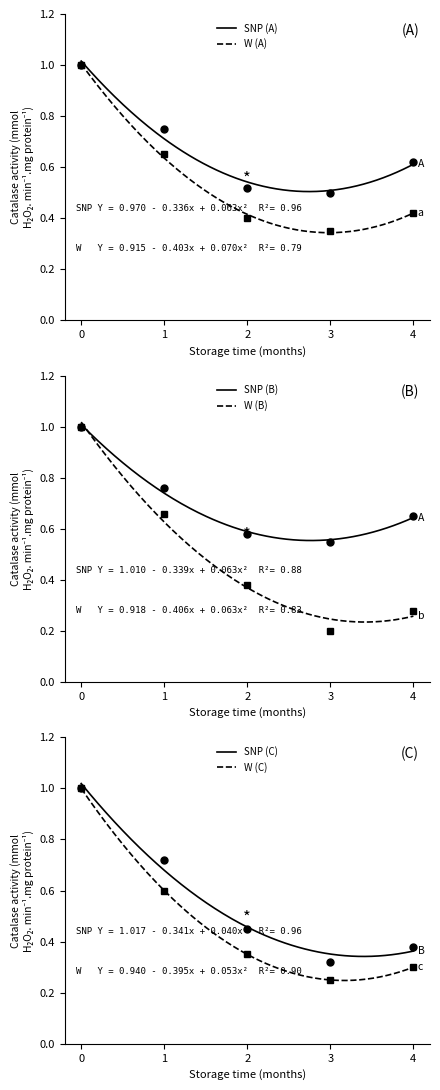

True or false: SNP (A) has more than 1 points higher than both neighbors.

False